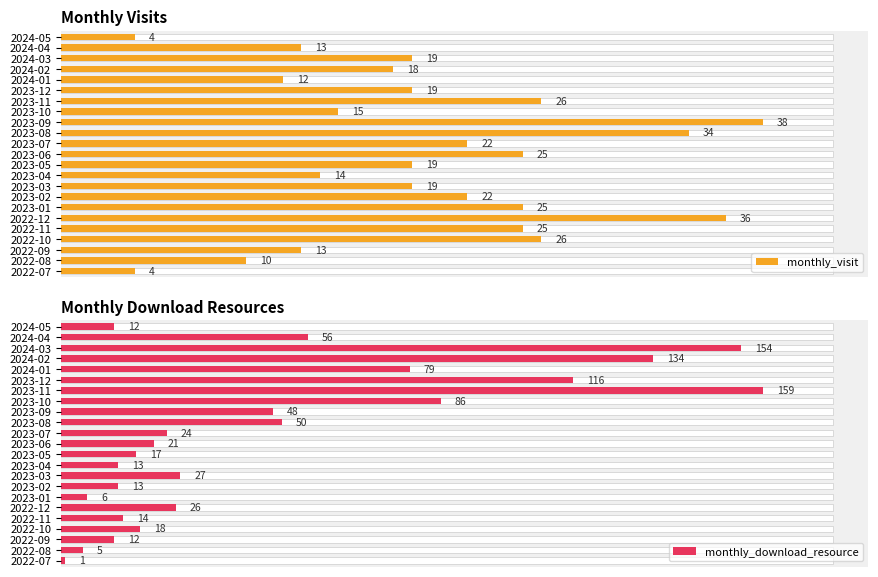

How many values in the monthly_visit series are below 19?

9